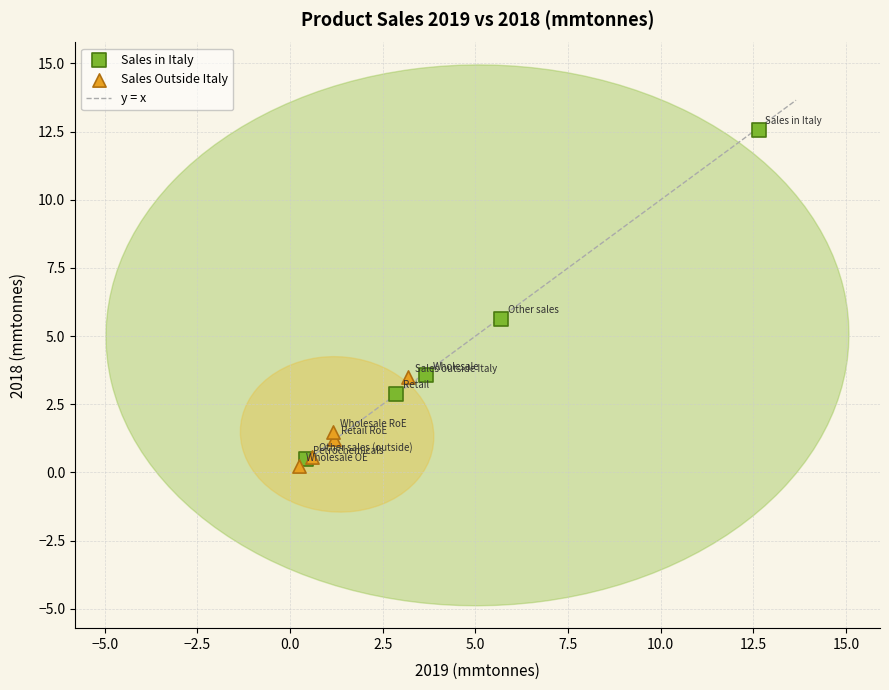

Which series has the widest spread of Y values?

Sales in Italy